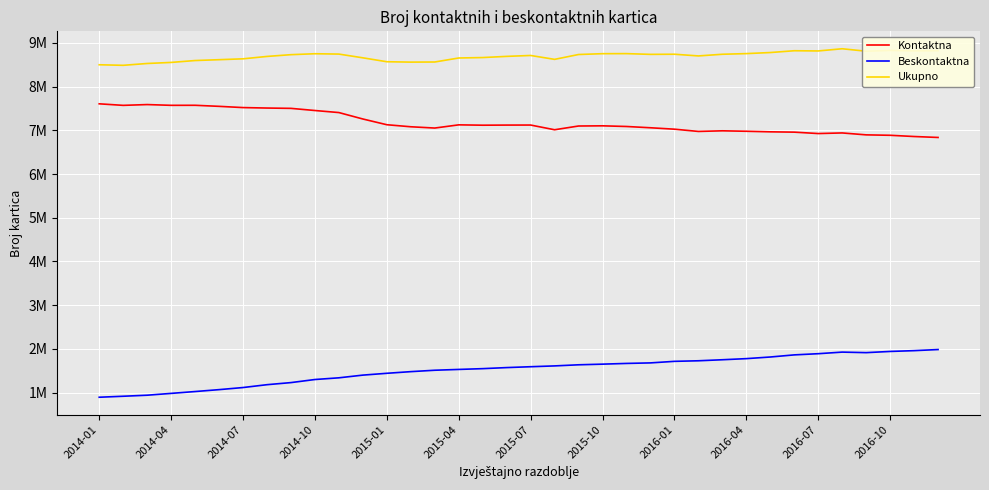

Is this an area chart (filled region under the line)?

No